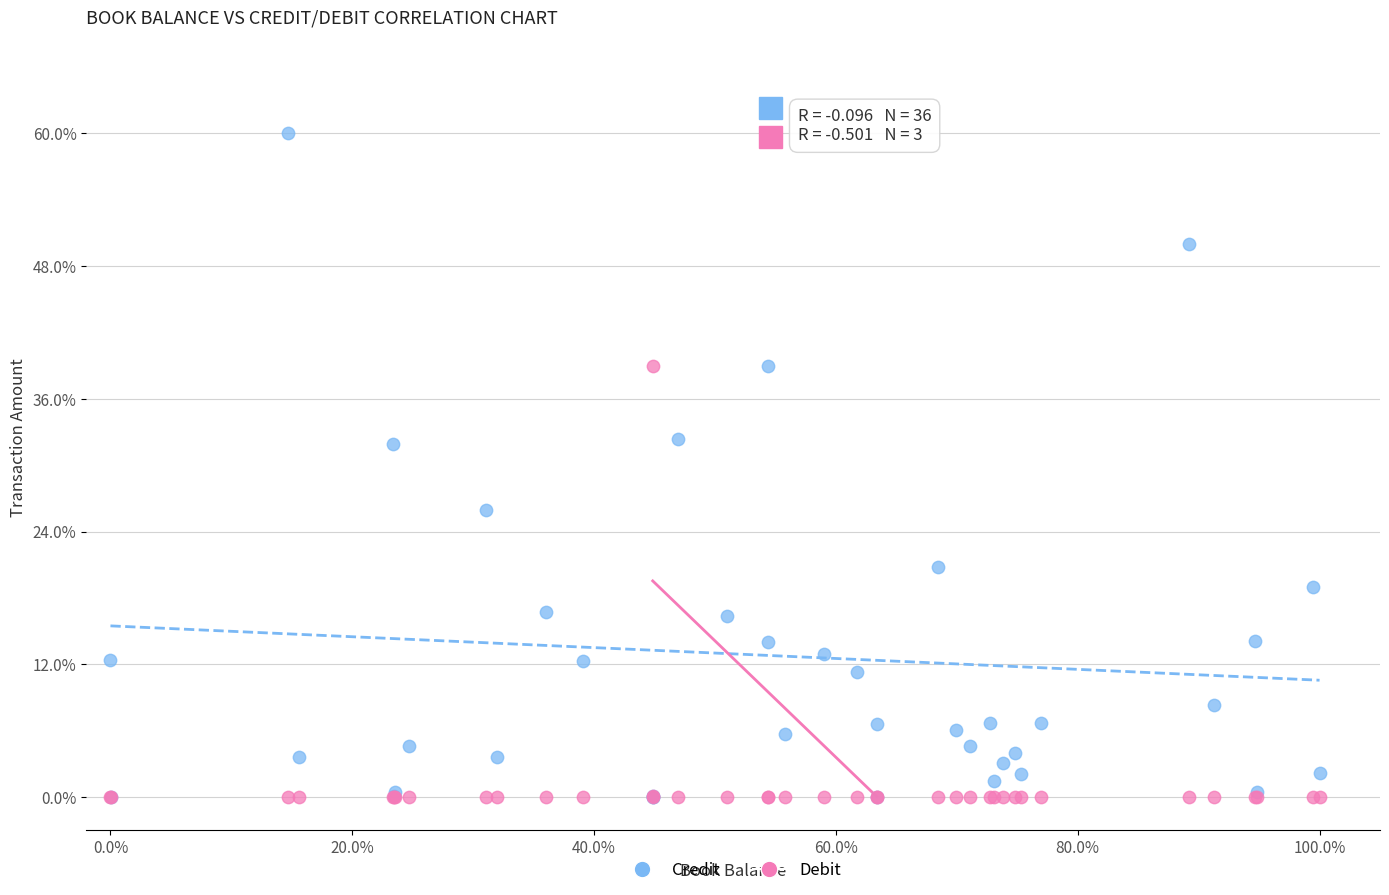

What are all the series names shown in the legend?

Credit, Debit